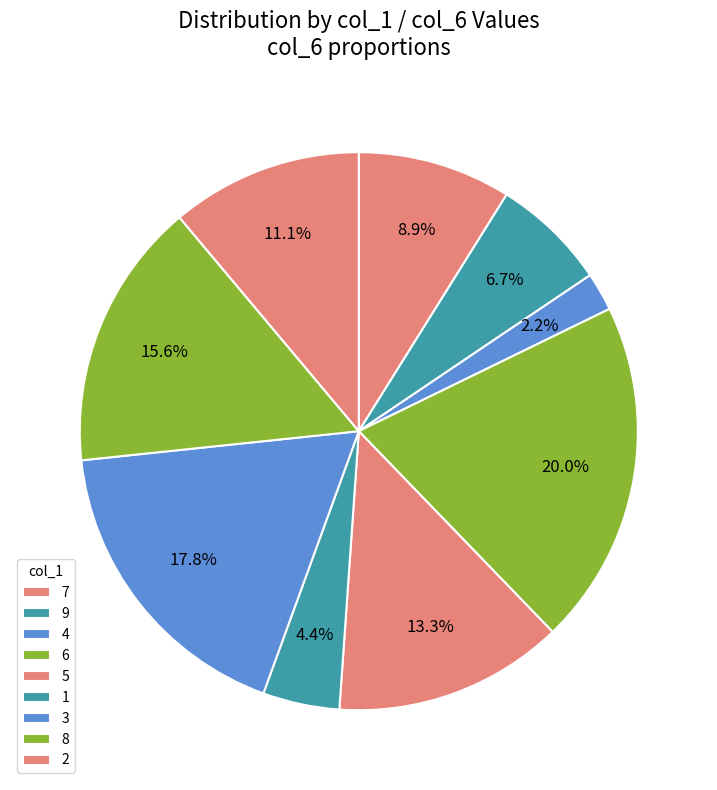

How many slices are in this pie chart?

9